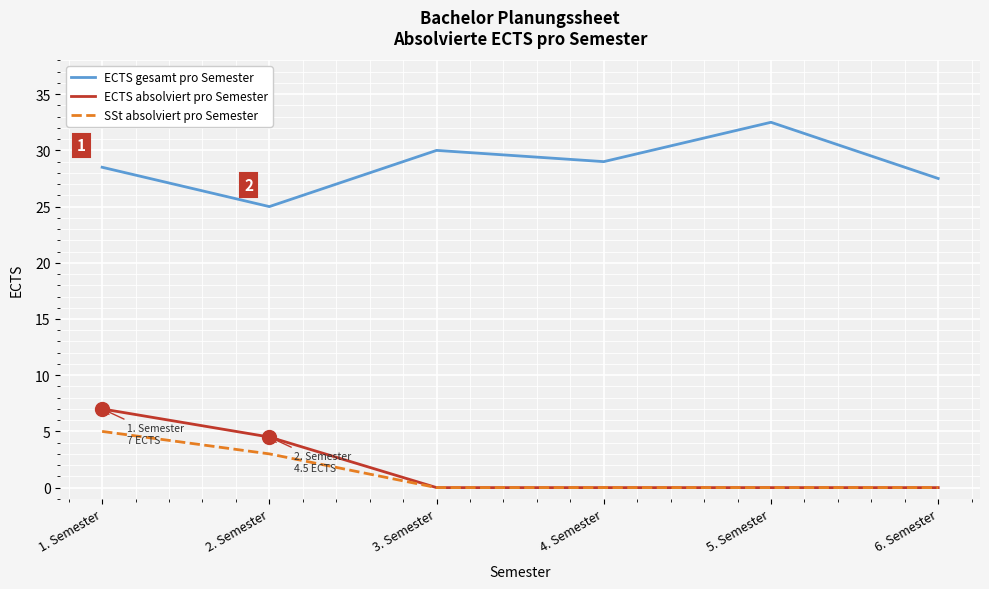

What is the sum of all SSt absolviert pro Semester values?

8.0